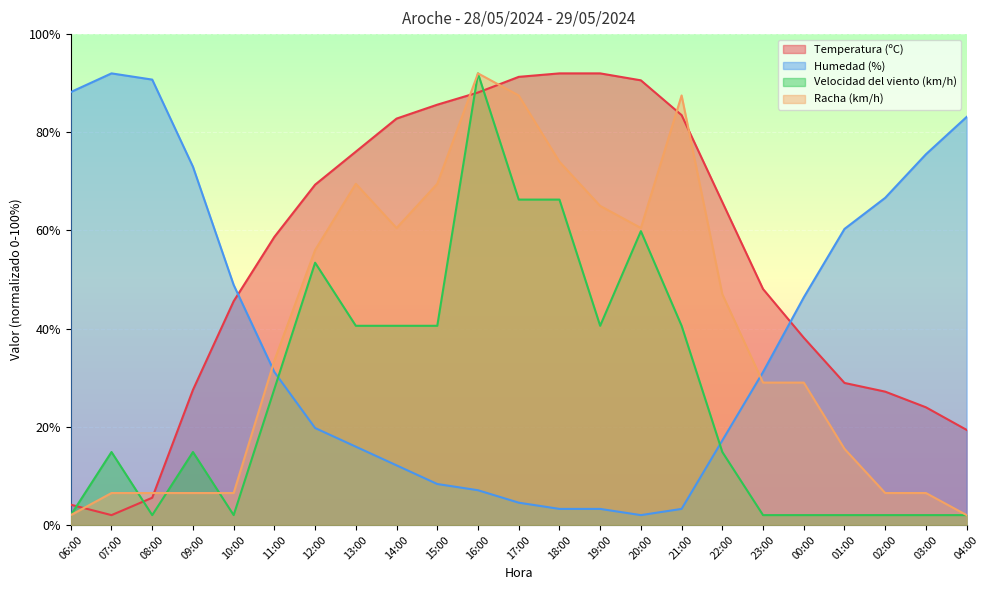

How many values in the Racha (km/h) series exceed 33?

12